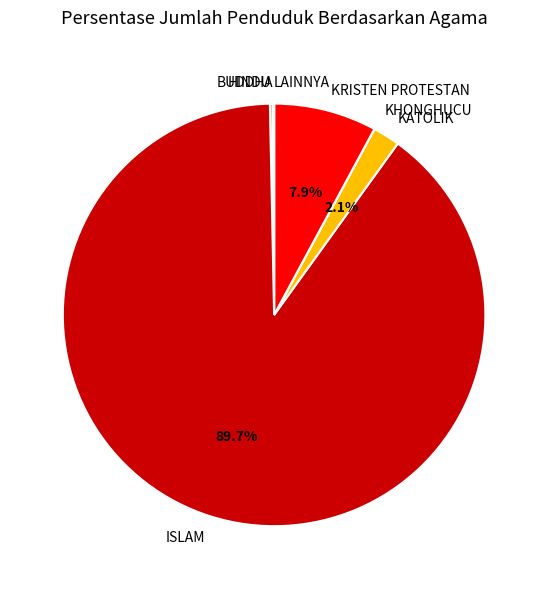

Which category has the biggest portion of the pie?

ISLAM